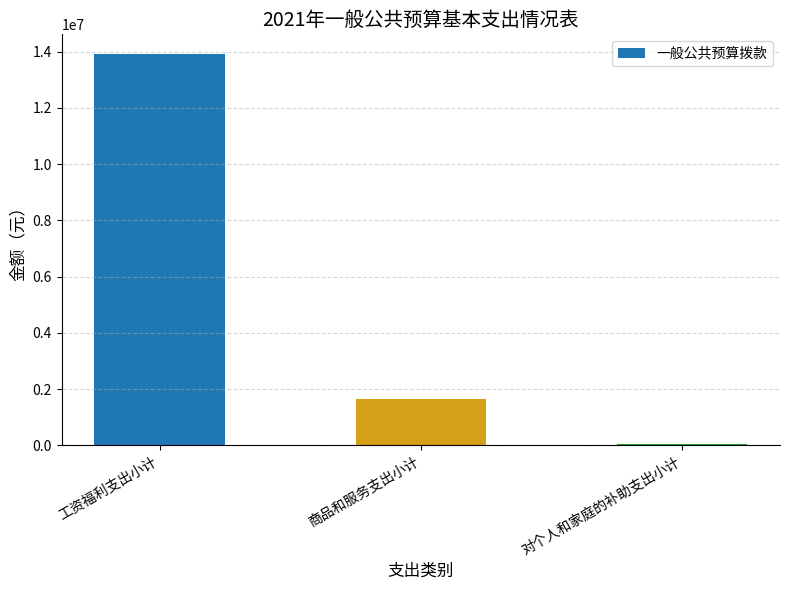

What is the greatest value displayed?

13921090